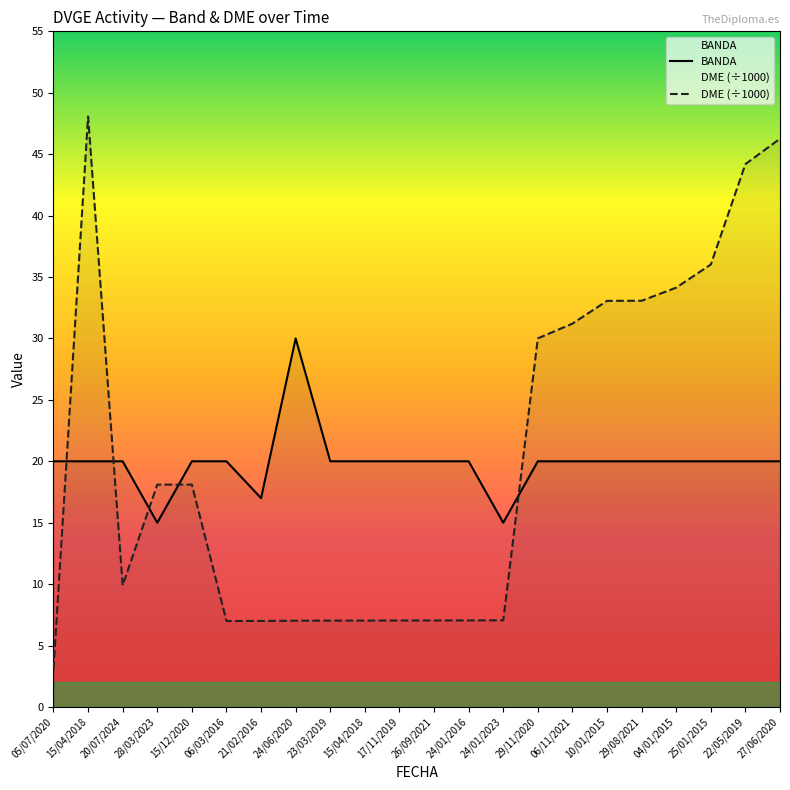

What is the smallest value displayed?

3.1